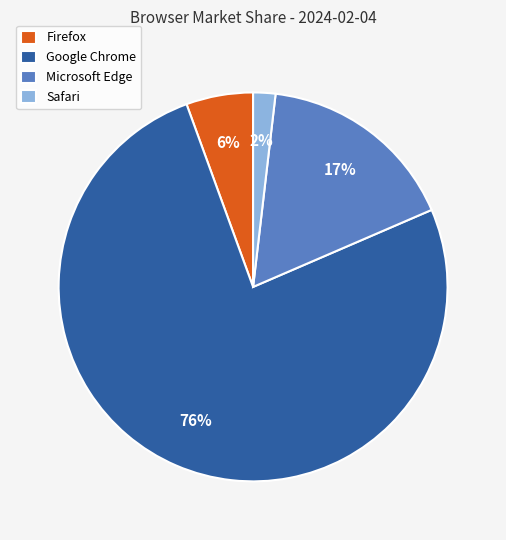

Combined, do Firefox and Safari account for over 50%?

No